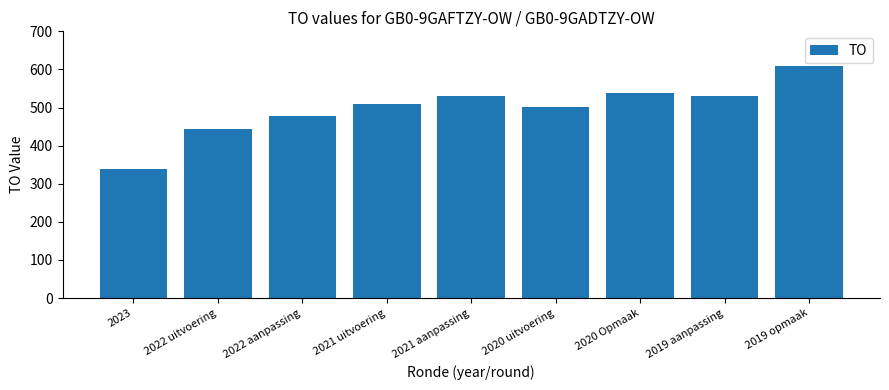

What is the maximum value shown in the chart?

608